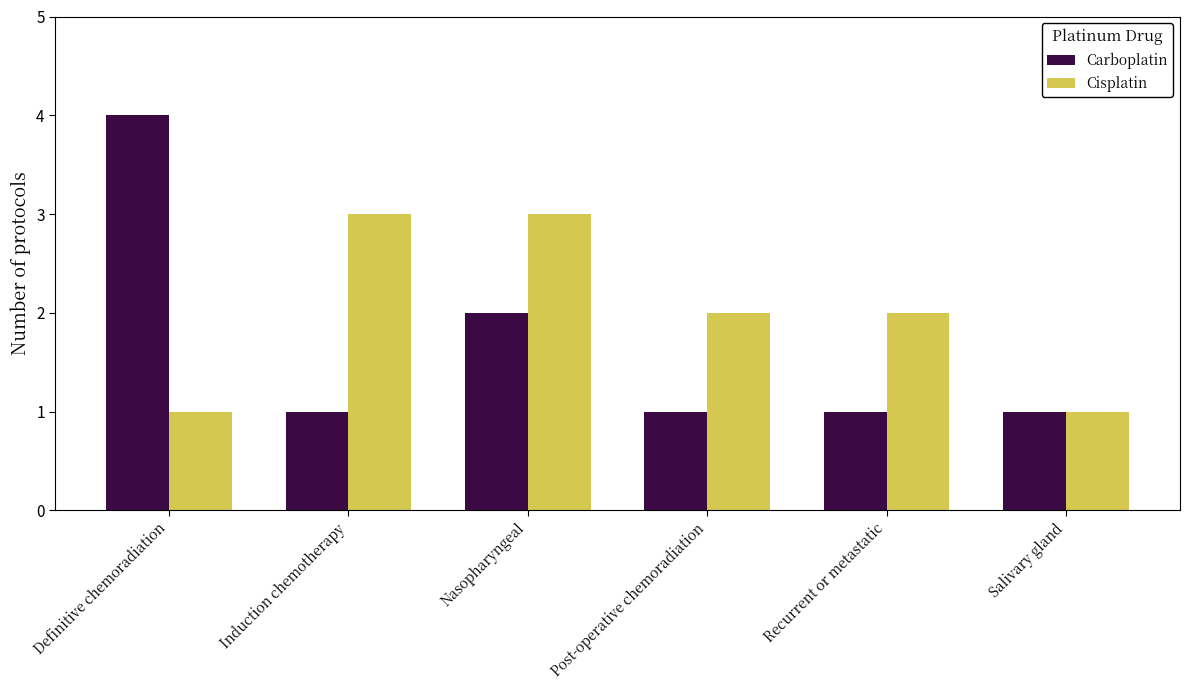

Are the bars grouped side by side (vs. stacked)?

Yes